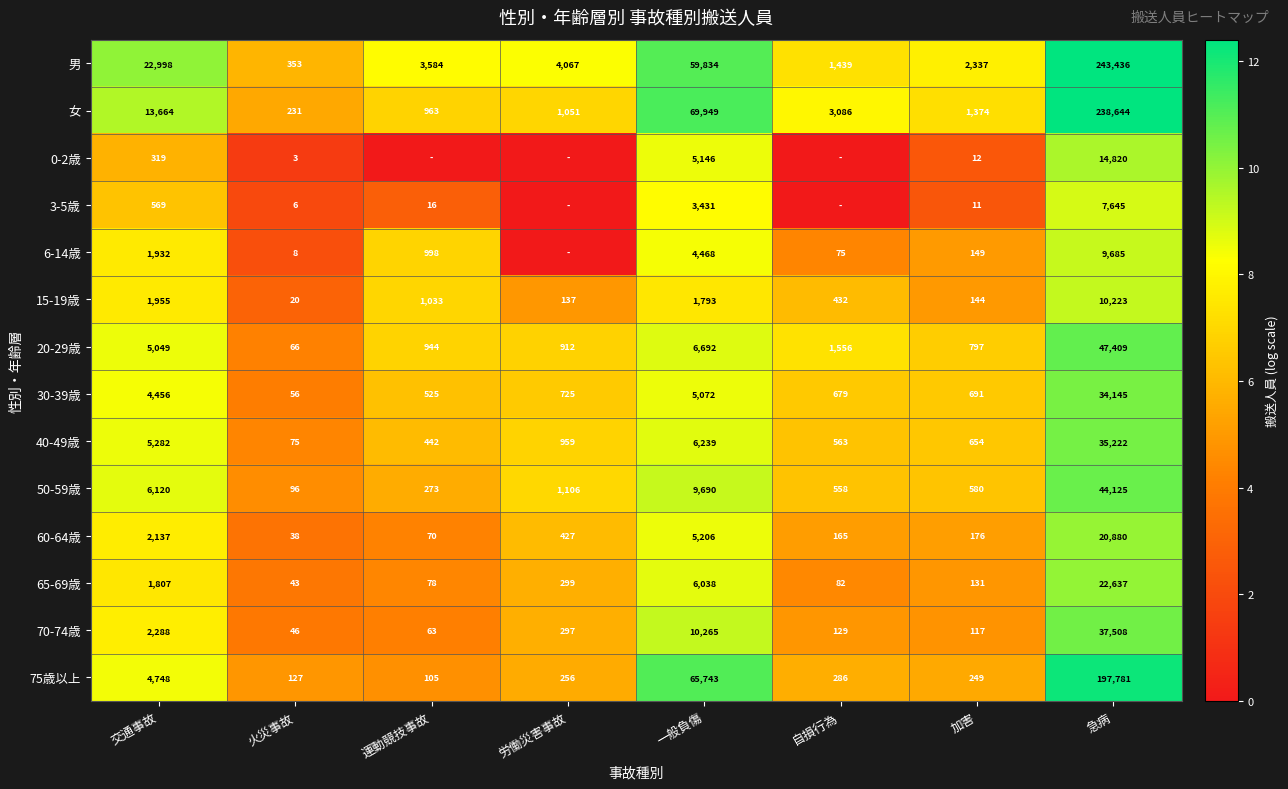

True or false: 15-19歳 has a value of 1793 at 一般負傷.

True